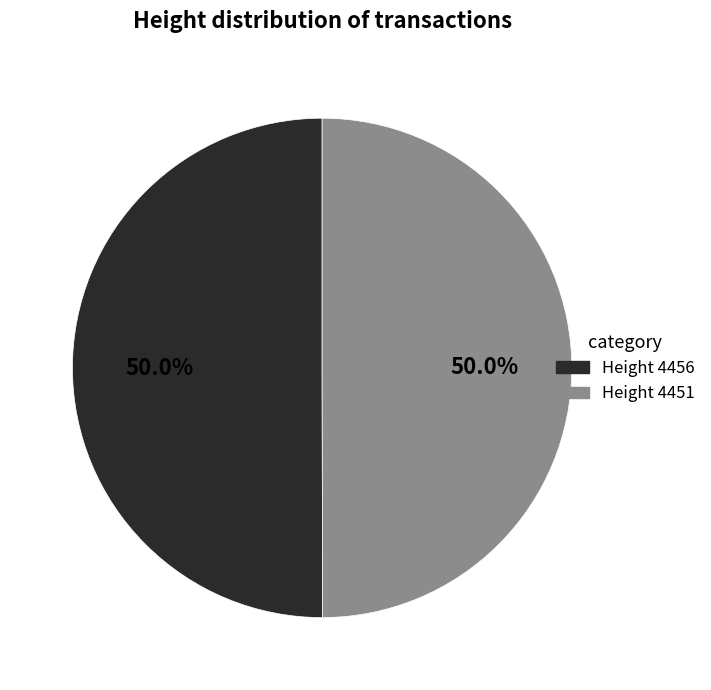

How many slices are in this pie chart?

2